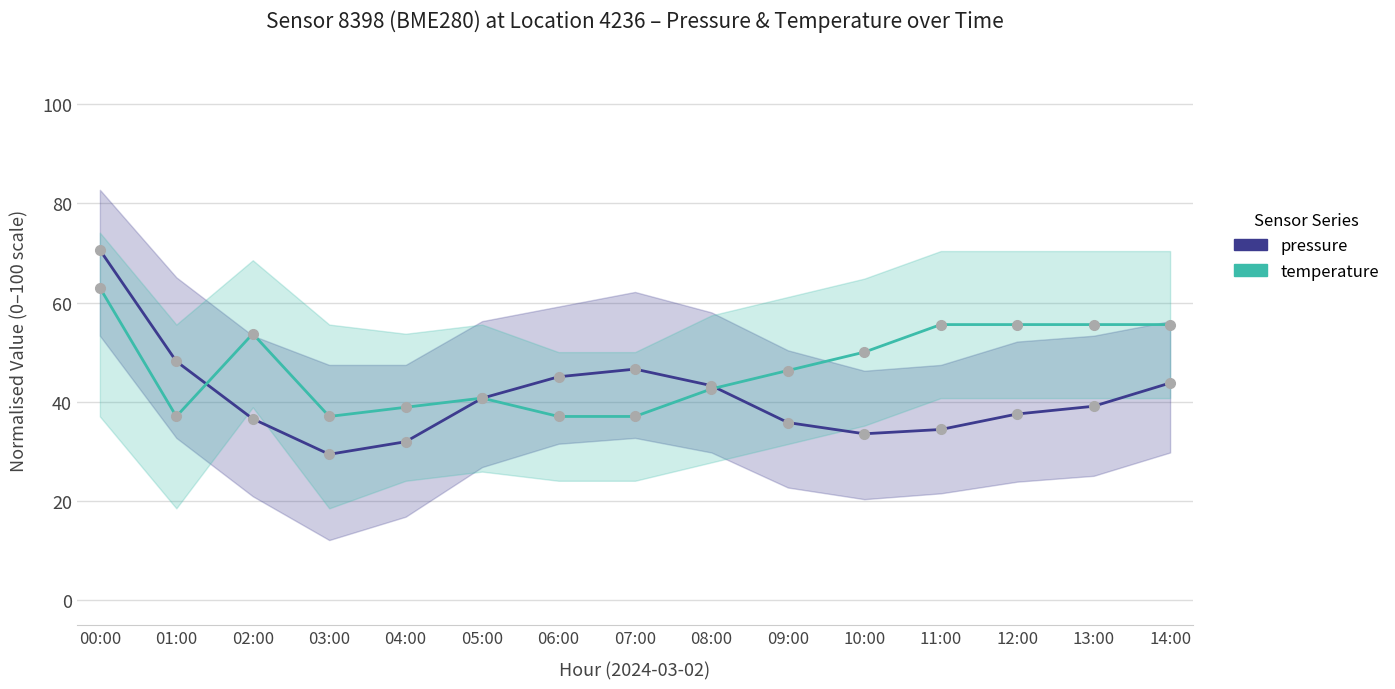

Between 02:00 and 13:00, which series saw the biggest shift?

pressure